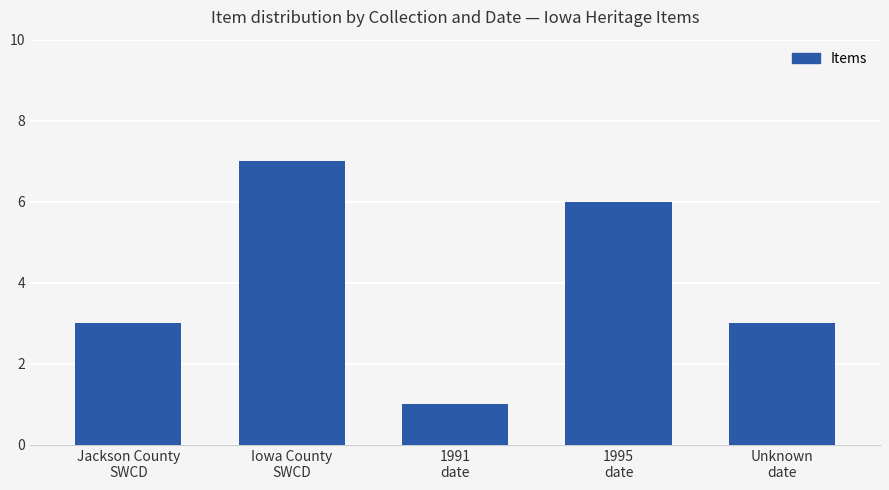

What is the difference between the maximum and minimum values?

6